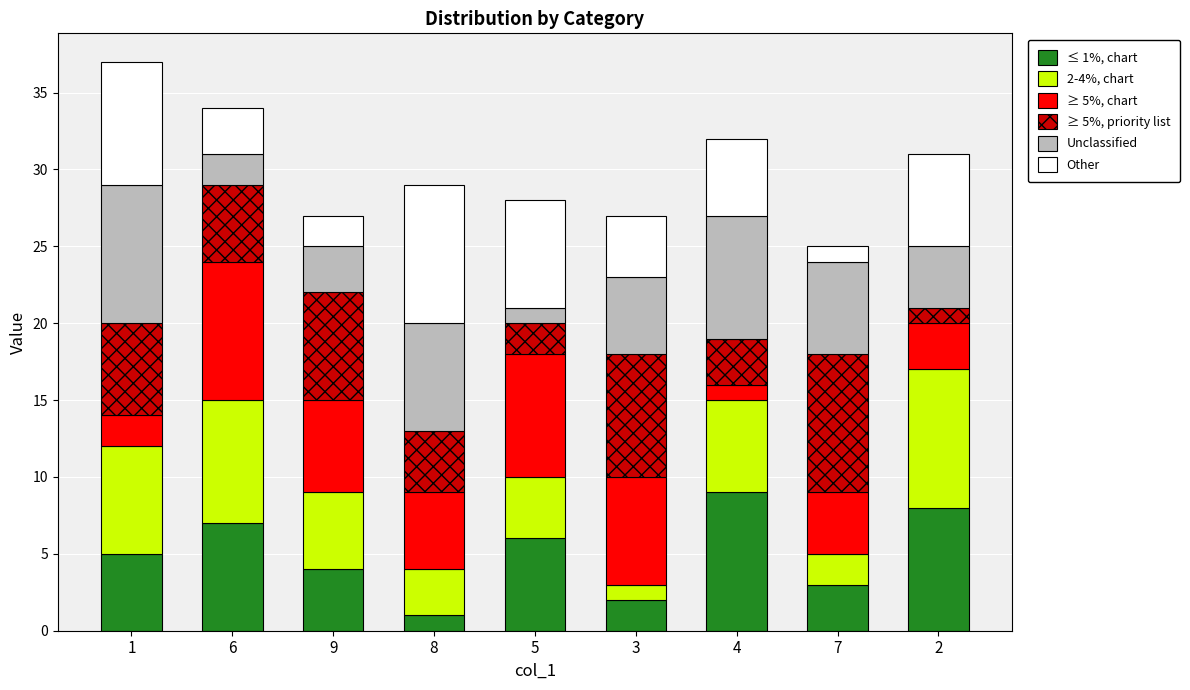

The value of ≤ 1%, chart at 8 is 1. True or false?

True